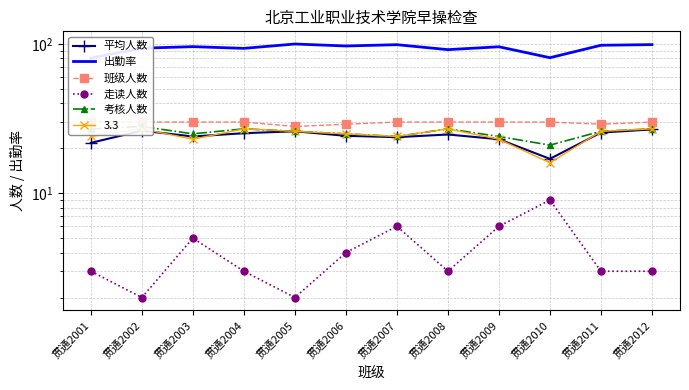

True or false: 考核人数 and 出勤率 cross at least once.

False